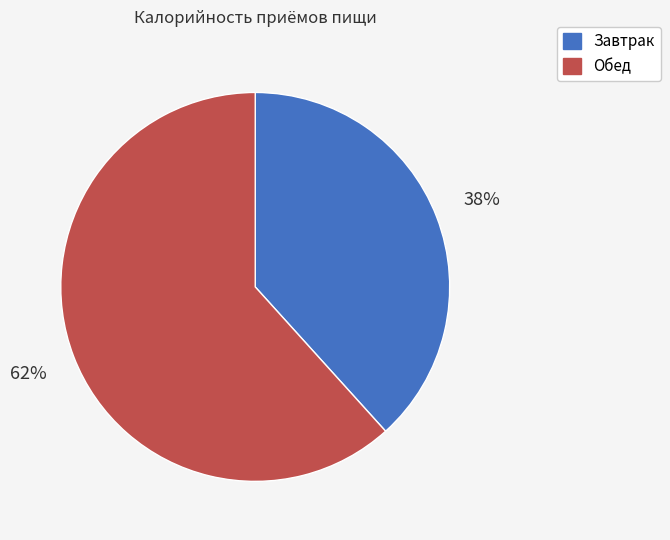

Is Завтрак the majority of the pie?

No